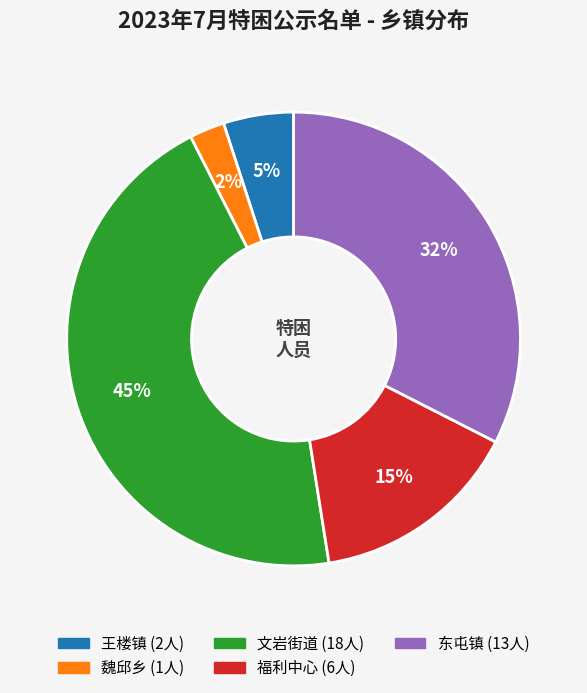

Approximately how many times larger is the value at 王楼镇 compared to 文岩街道?

0.1